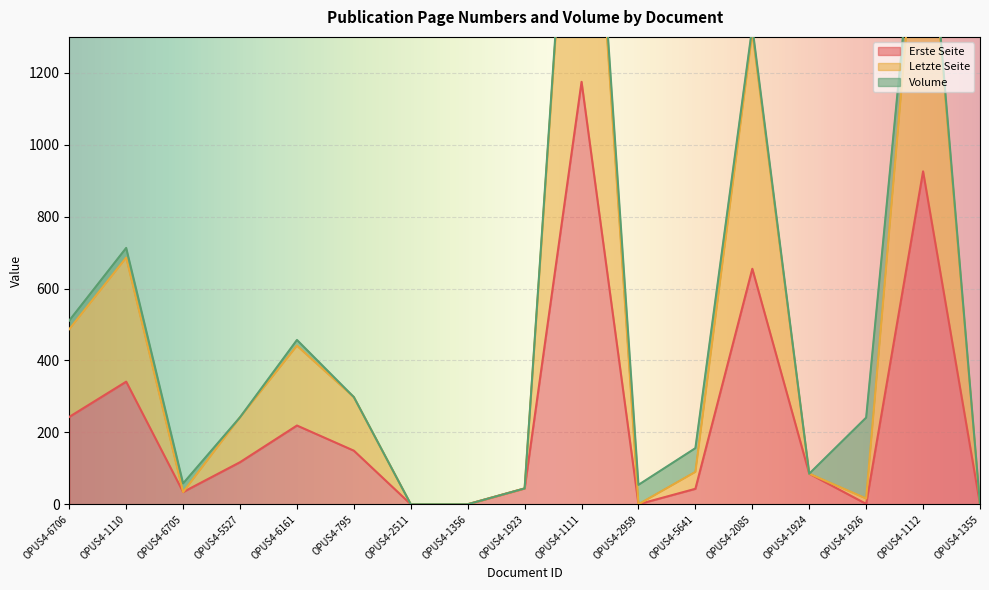

True or false: Erste Seite and Letzte Seite intersect in this chart.

False